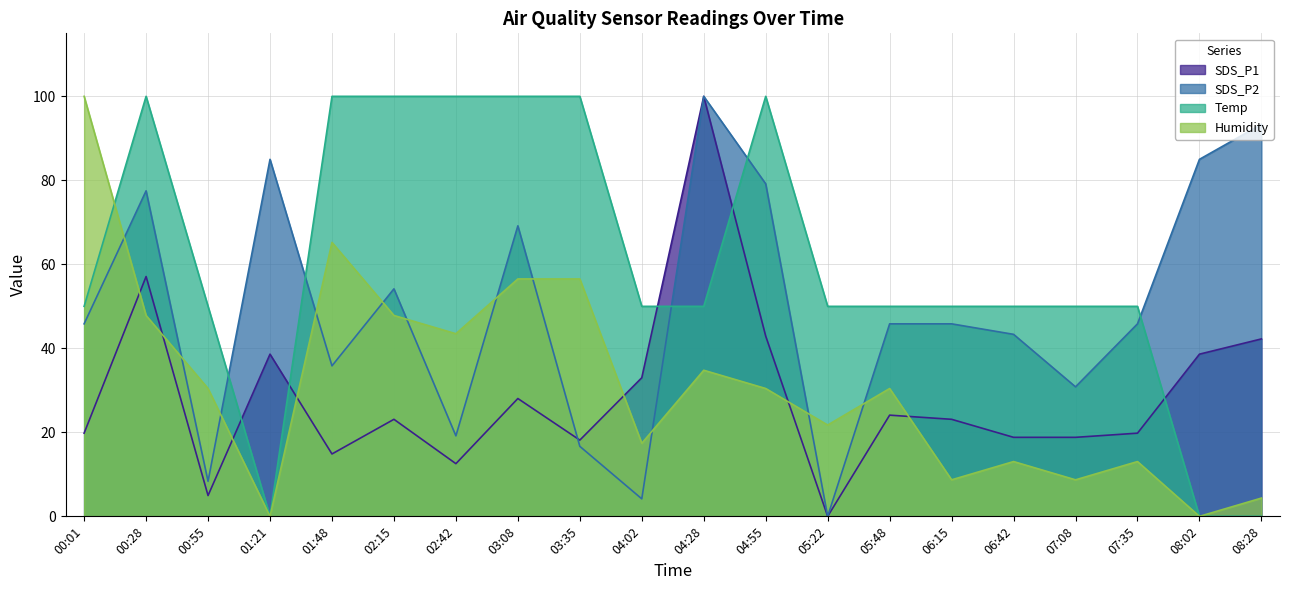

What is the difference between the second highest and minimum values in the SDS_P2 series?

93.3